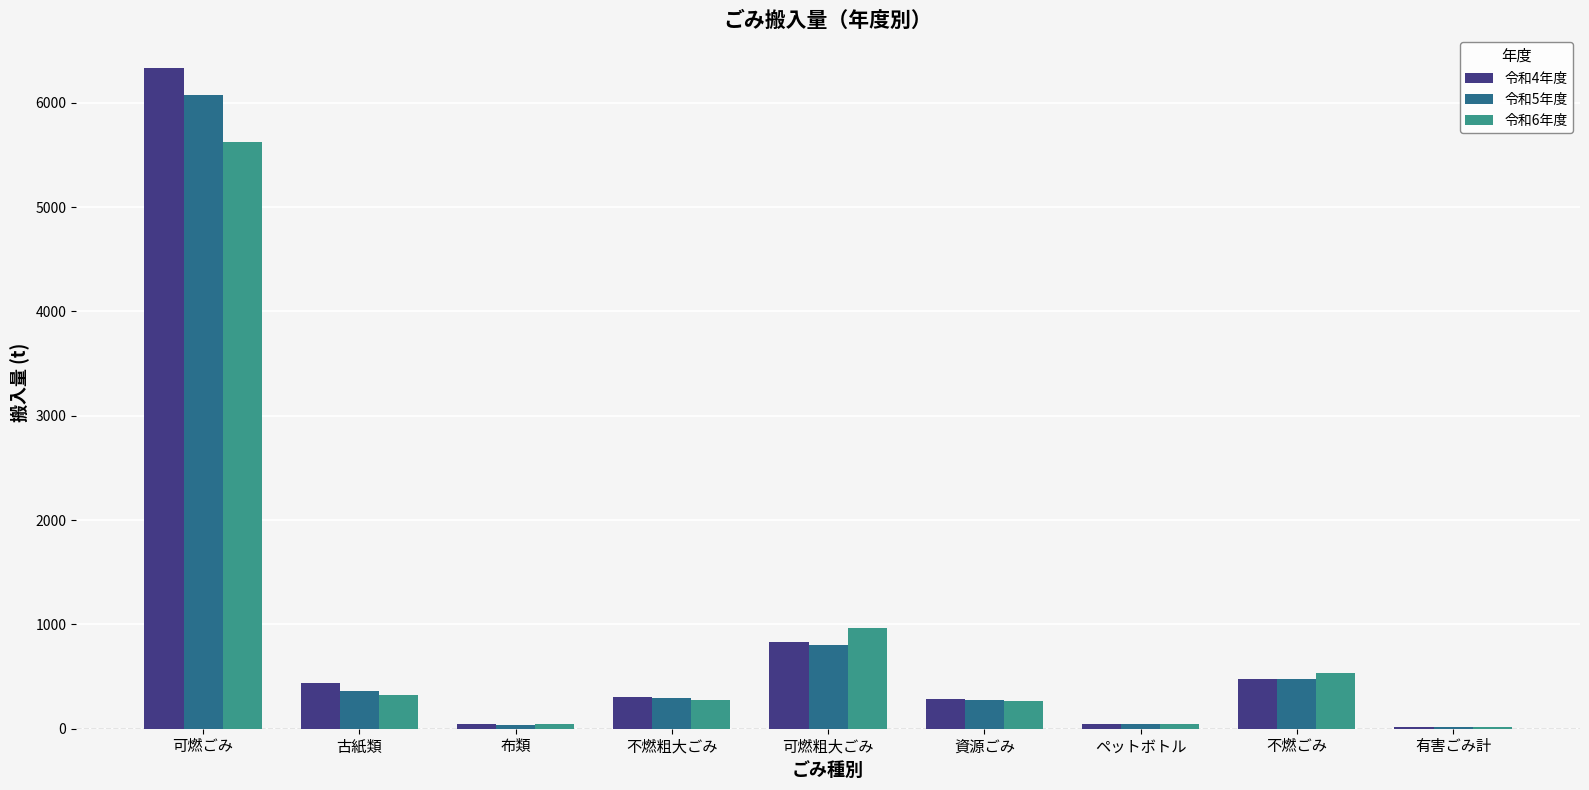

Is it true that 令和6年度 equals 1381.6 at 可燃粗大ごみ?

False